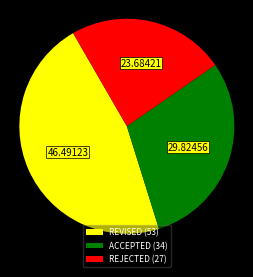

Rank the categories by value from lowest to highest.

REJECTED, ACCEPTED, REVISED